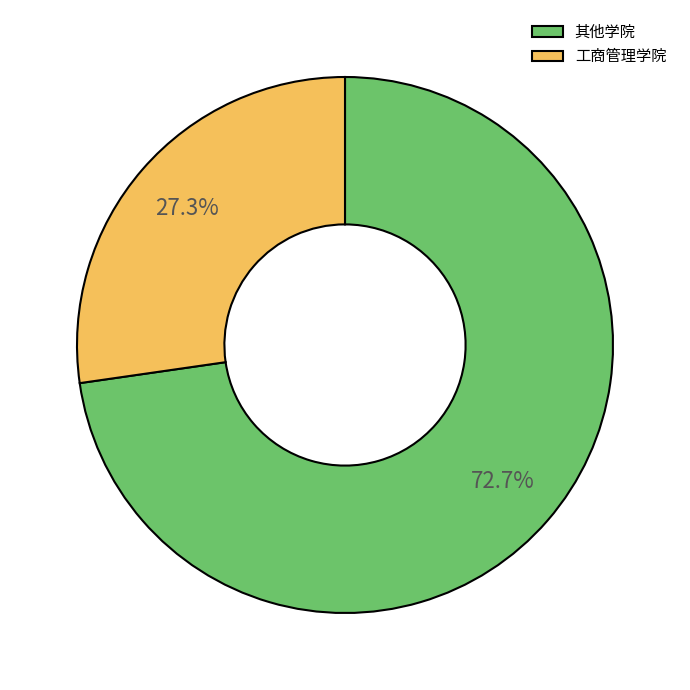

Does 其他学院 represent more than half of the total?

Yes